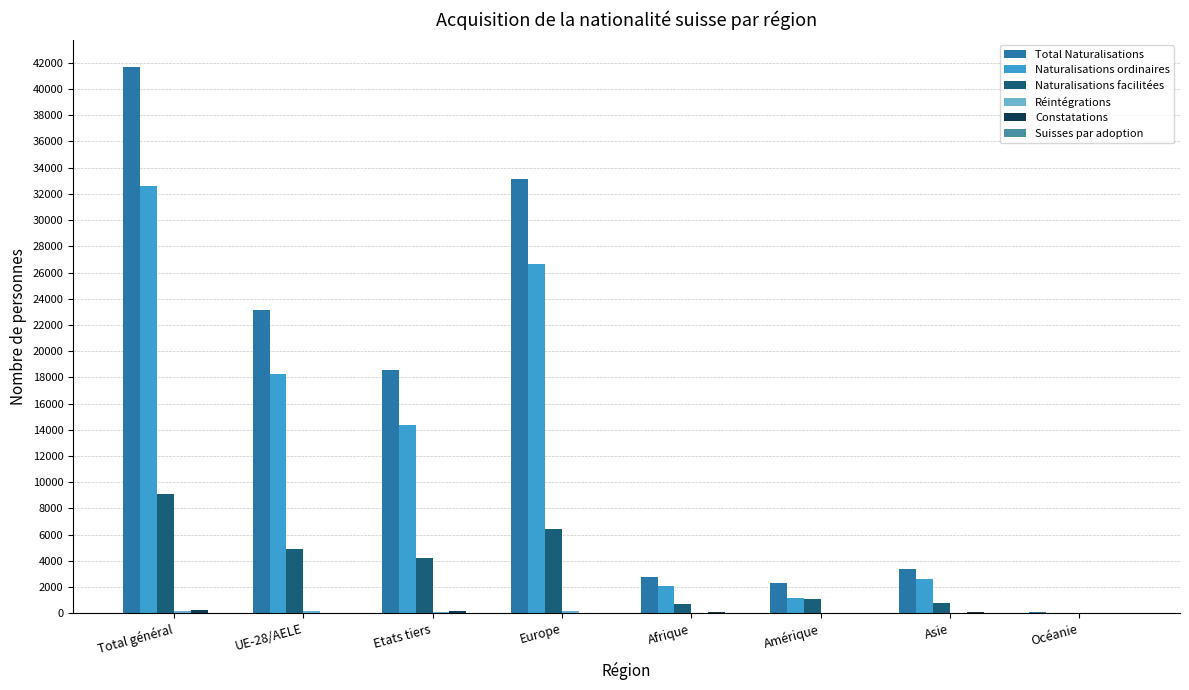

The Naturalisations facilitées series shows 9102 at Total général. True or false?

True